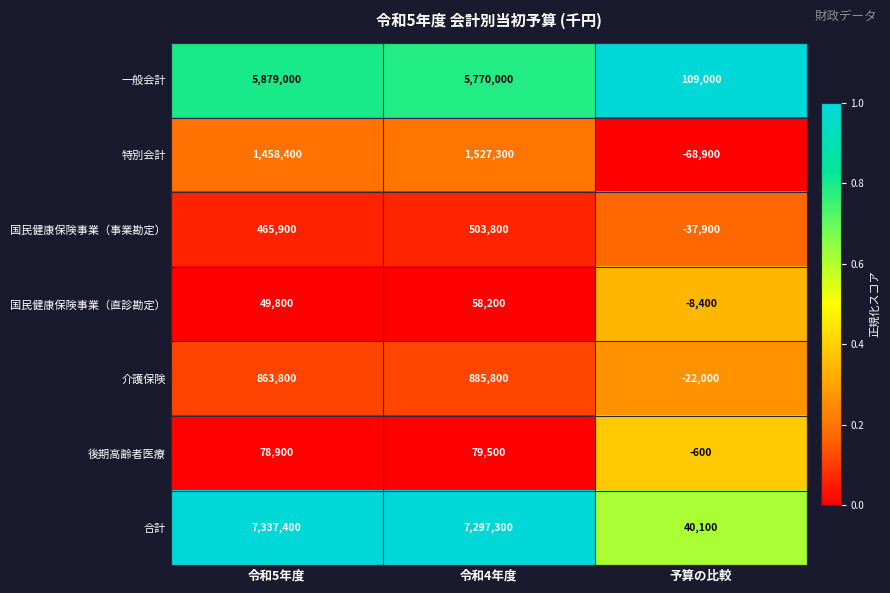

At which category does the chart reach its minimum across all series?

予算の比較